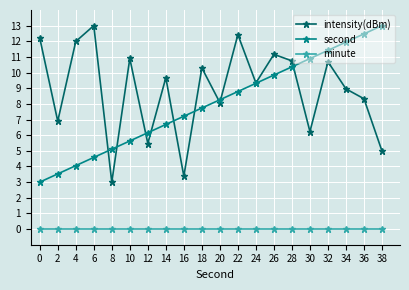

What is the spread (max minus min) of values at 8?

5.1